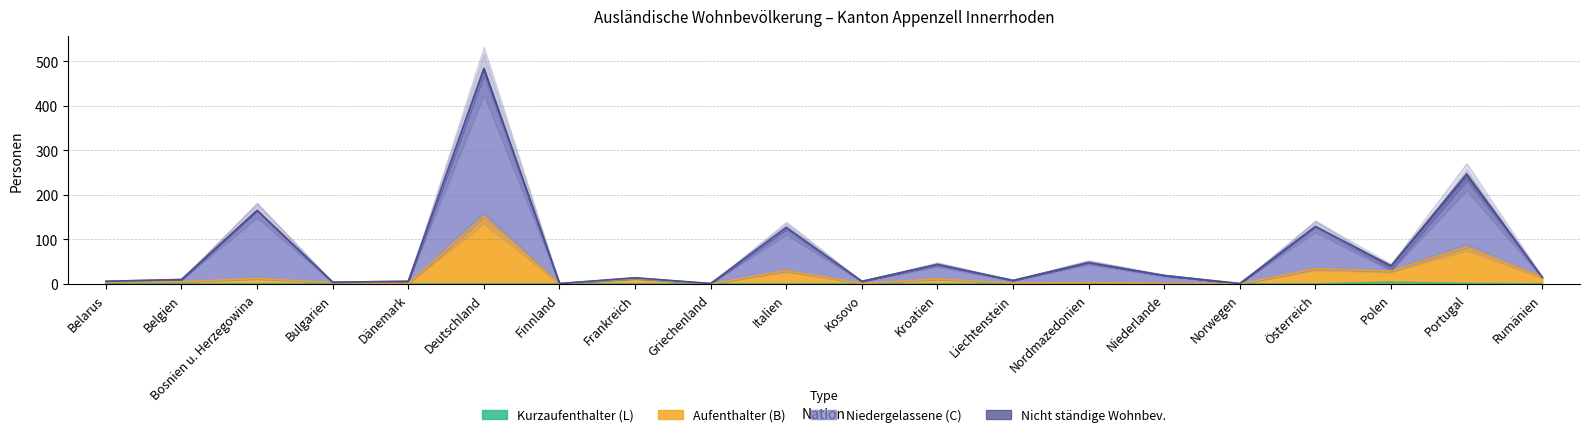

How many values in the Niedergelassene (C) series are below 15?

10